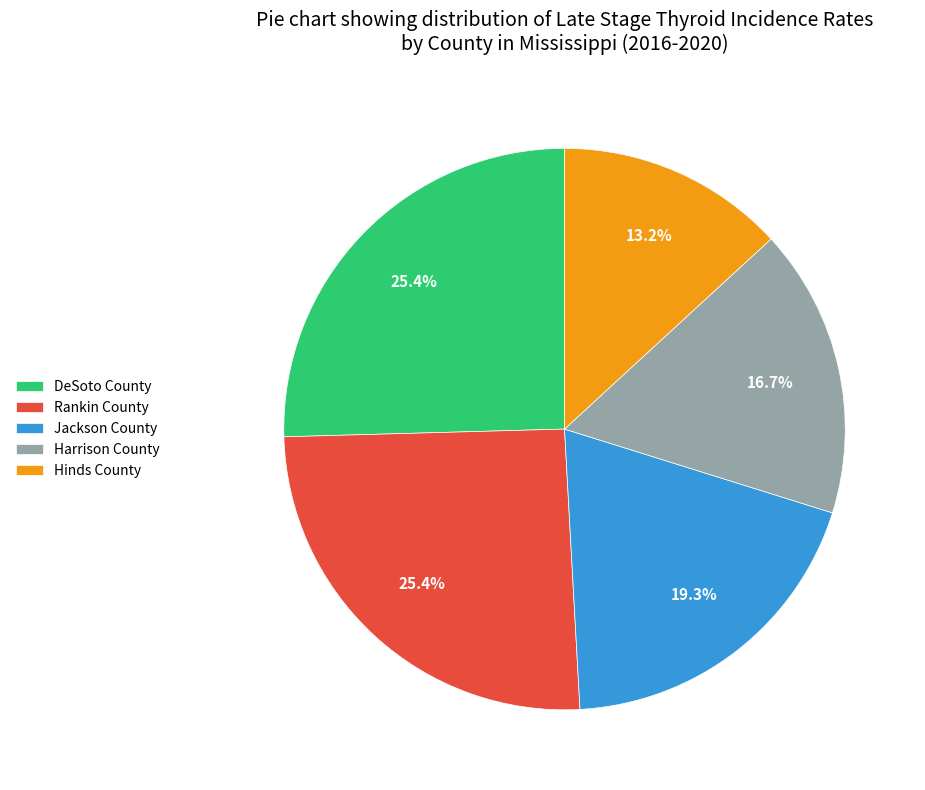

To the nearest percent, what percentage of the pie is Rankin County?

25%